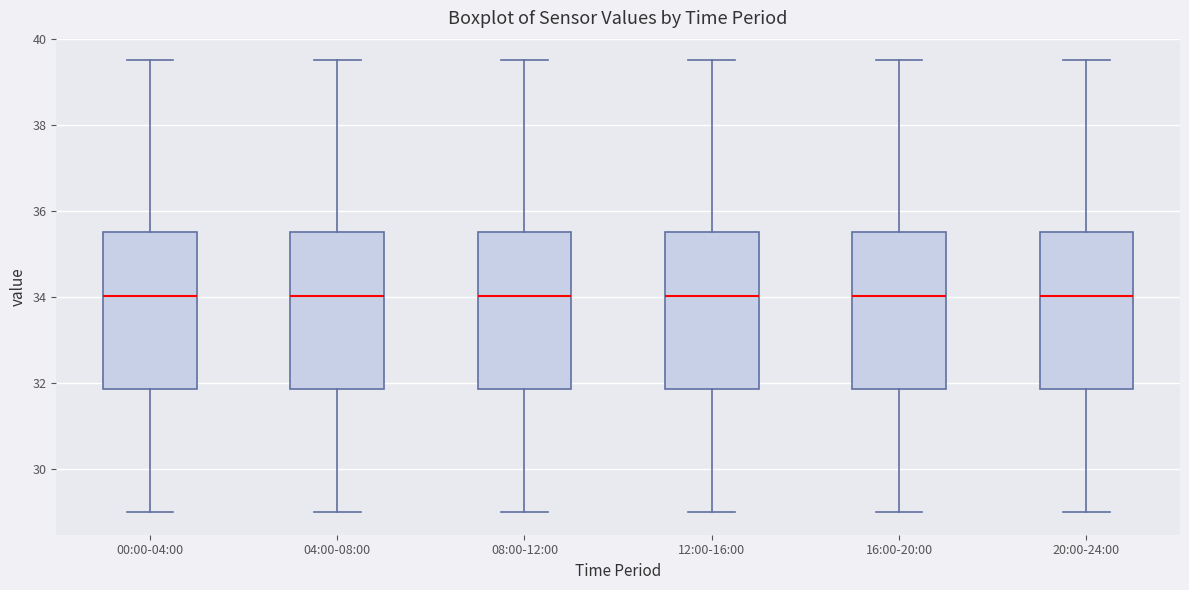

Where is the lower edge of the box for 08:00-12:00 on the y-axis? The values are not printed on the chart, so give them approximately, as read against the axis.

31.8